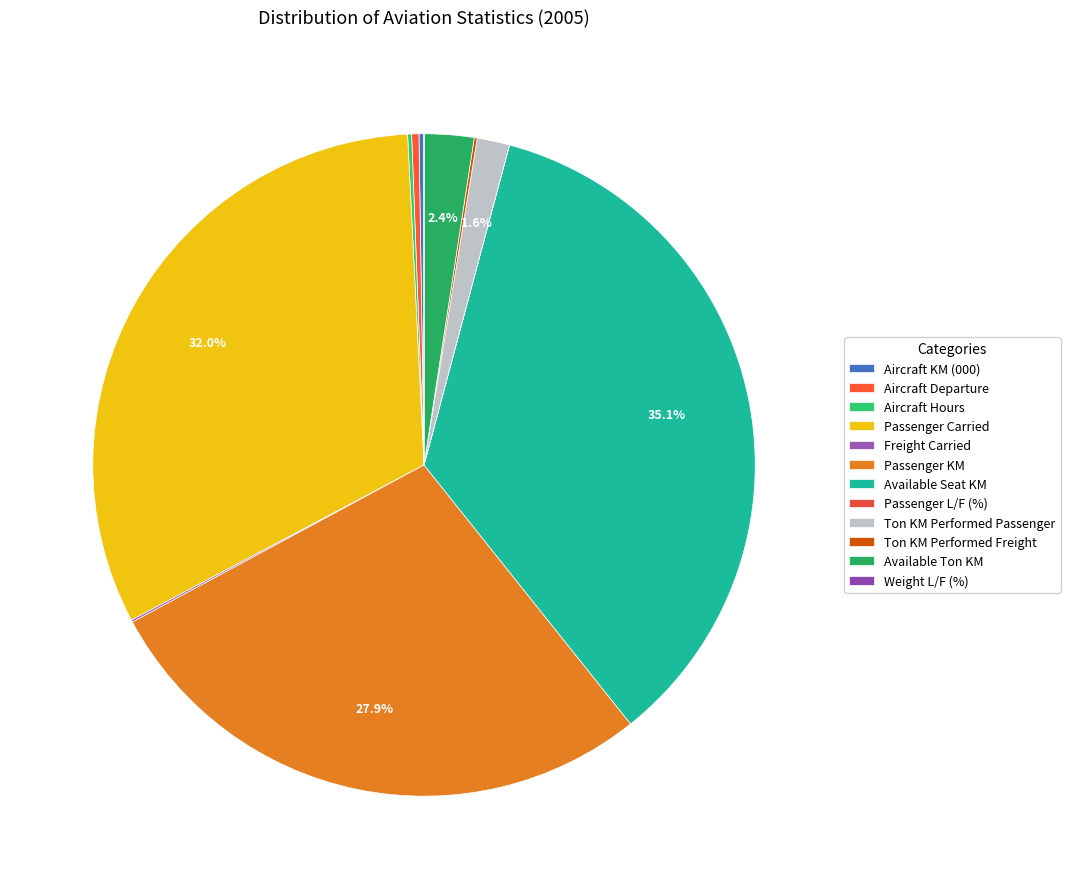

Is Weight L/F (%) the majority of the pie?

No